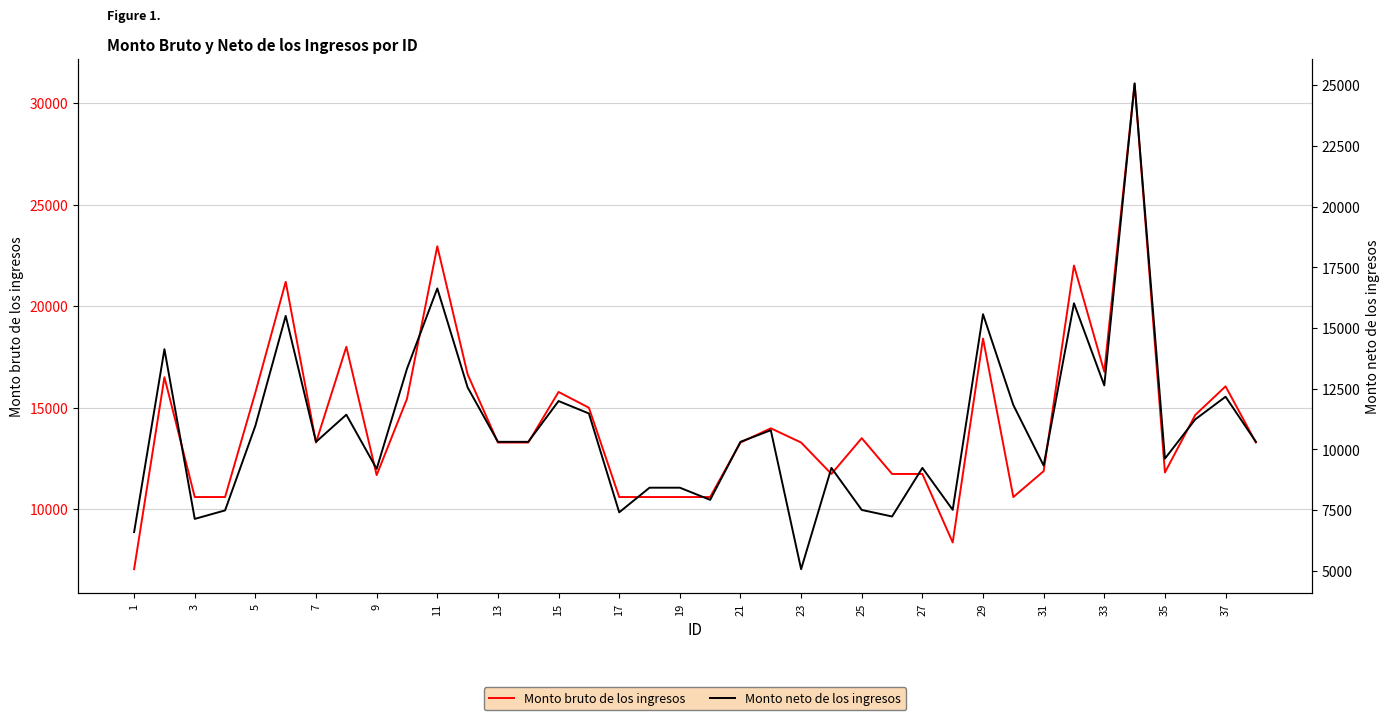

What is the average value of the Monto neto de los ingresos series?

10850.5